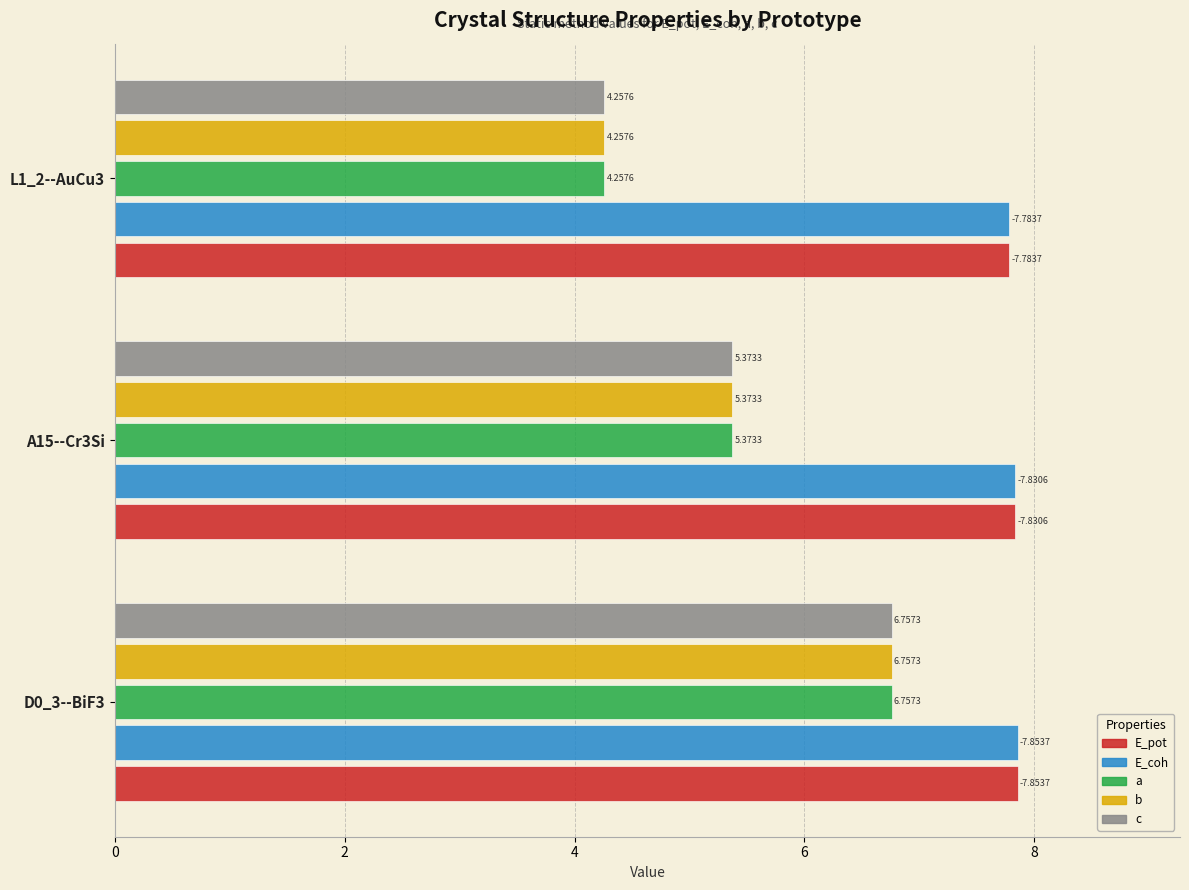

What is the average value of the E_pot series?

7.8